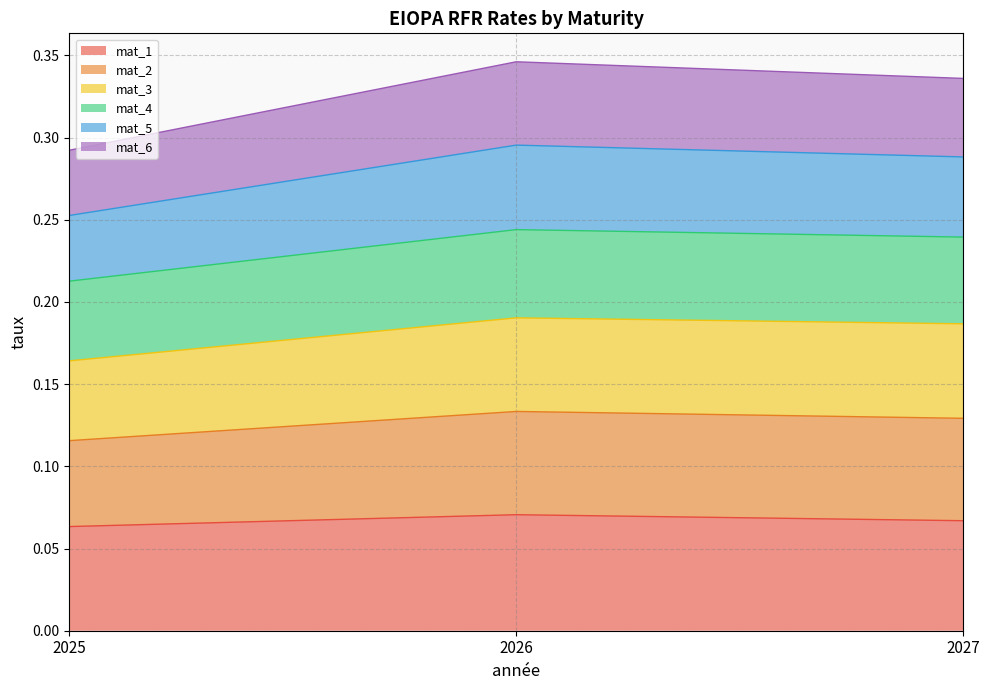

Which has a higher value, 2027 or 2026?

2026